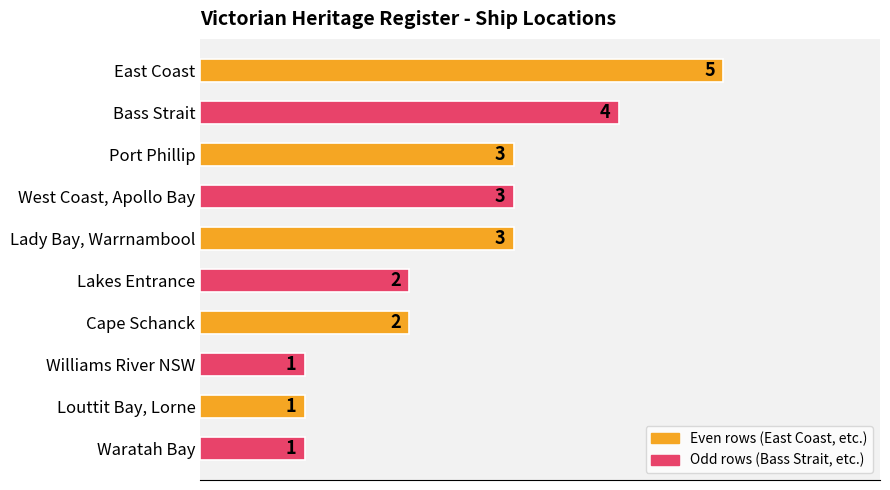

What is the greatest value displayed?

5